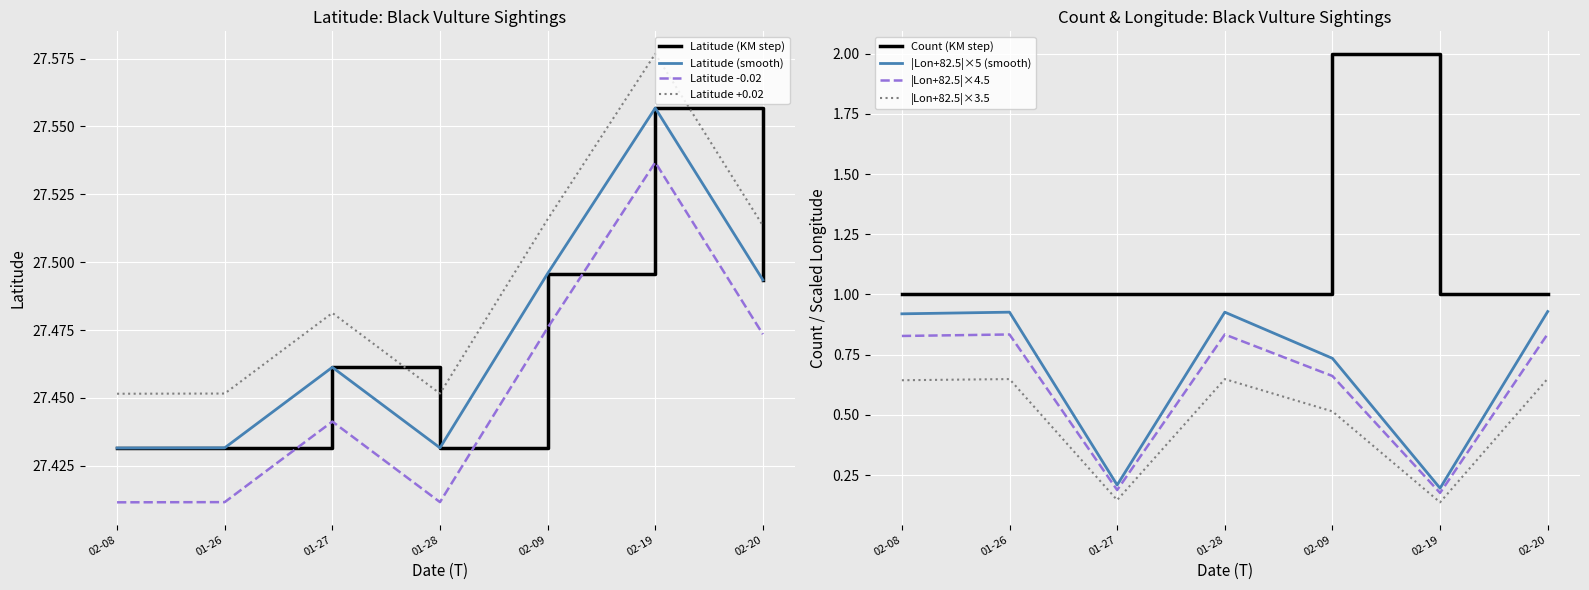

In Latitude, how many points are lower than both neighbors (excluding endpoints)?

1